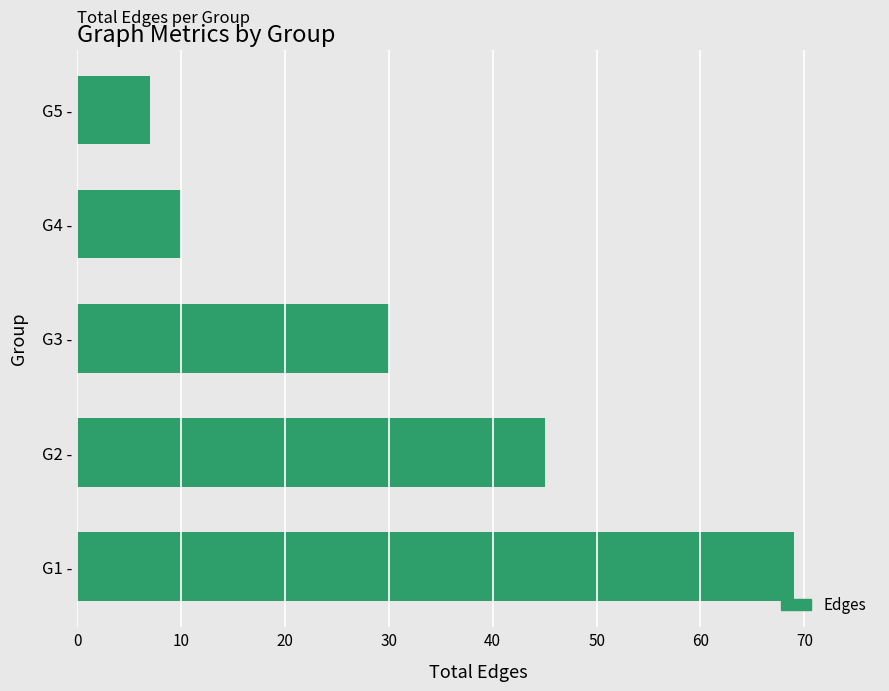

Which category has the highest value across all series?

G1 -